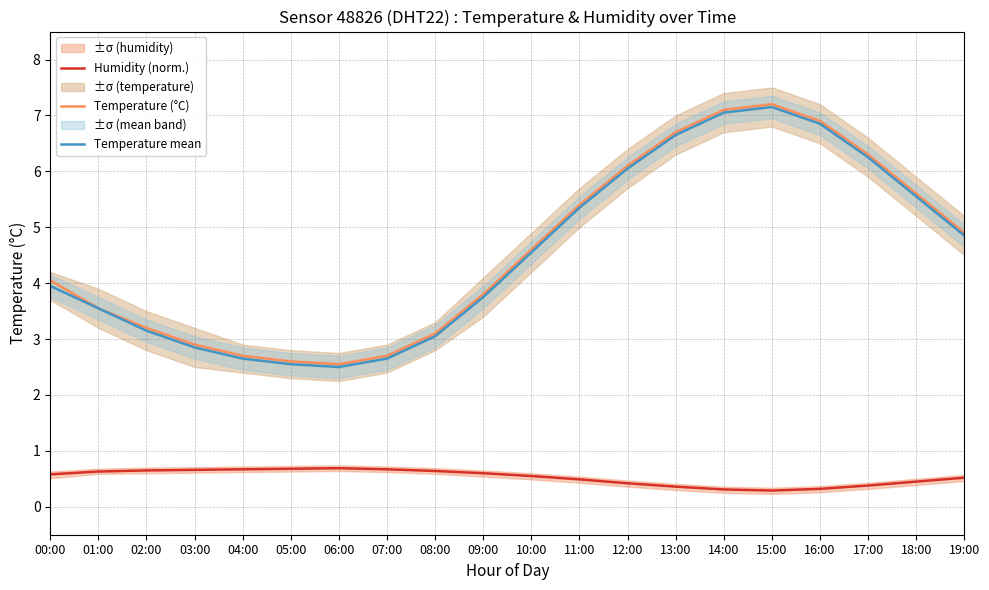

The value of Temperature mean at 05:00 is 2.5. True or false?

True